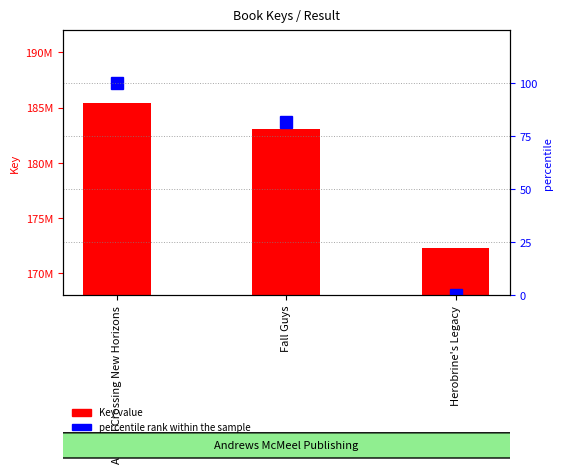

Between Fall Guys and Herobrine's Legacy, which is larger?

Fall Guys